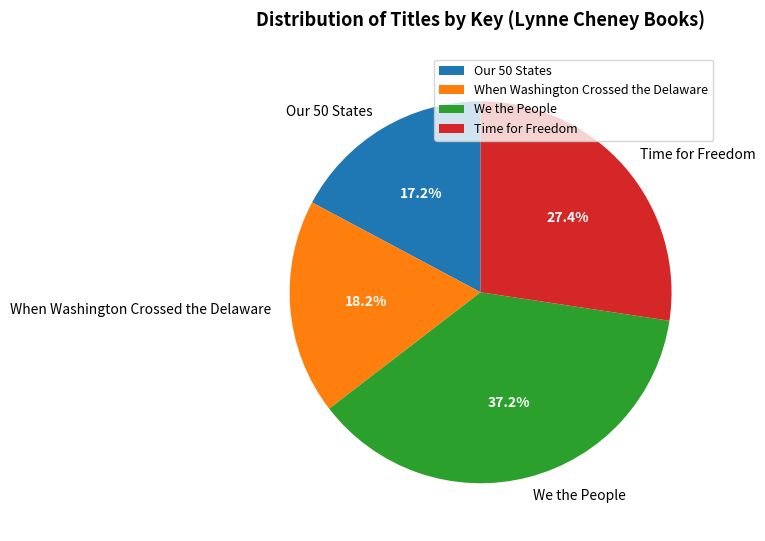

What is the total percentage of When Washington Crossed the Delaware and Time for Freedom?

45.6%